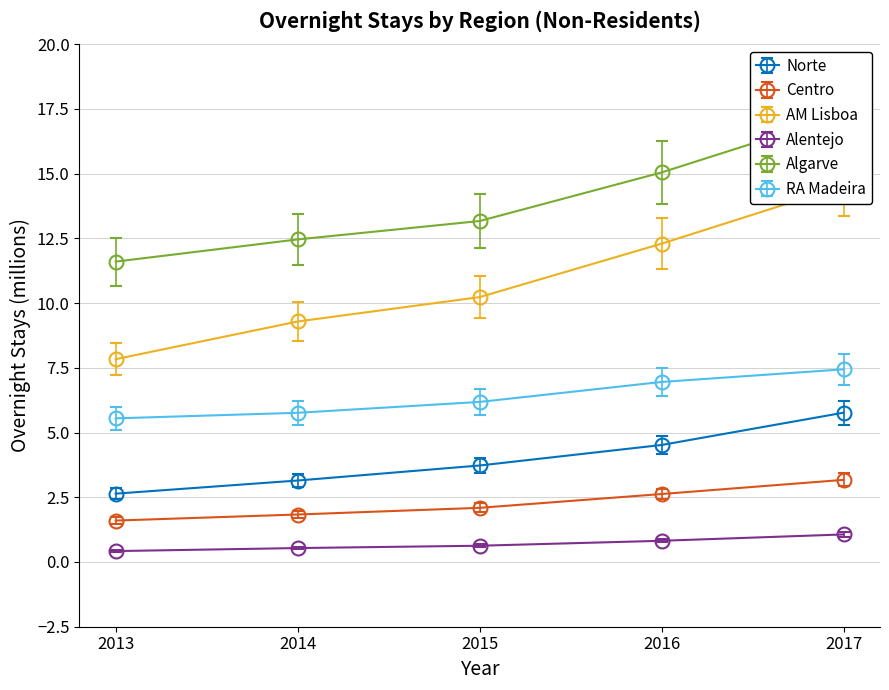

What is the sum of the Norte values at 2016 and 2015?

8.2